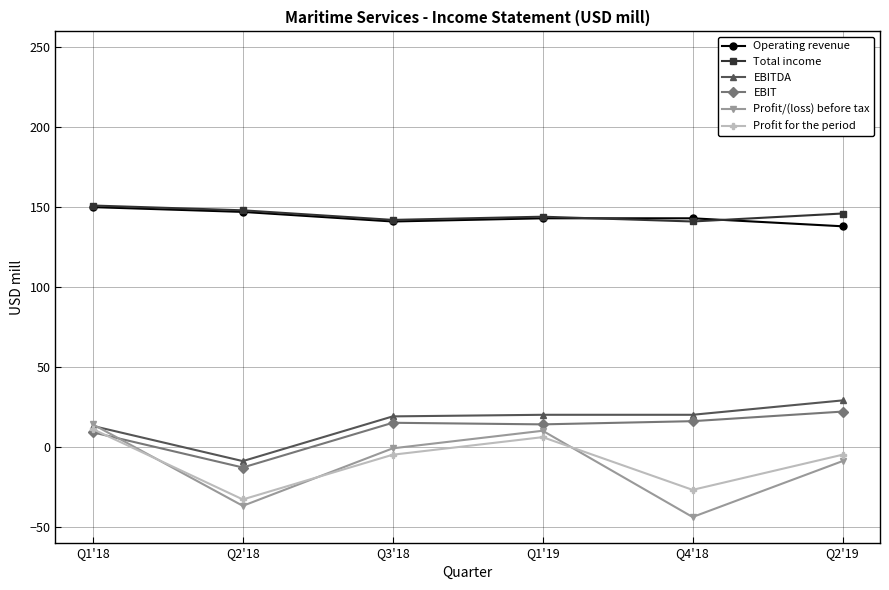

Does the chart display data point markers on the line(s)?

Yes